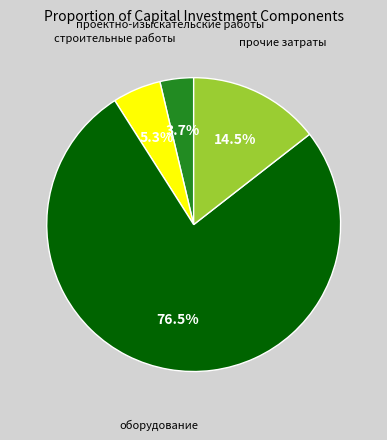

Is there any slice that represents more than half of the pie?

Yes